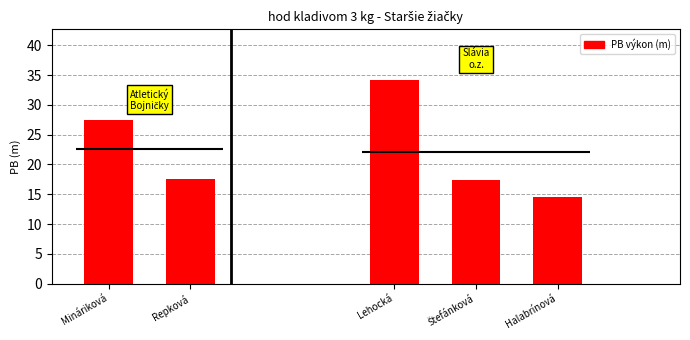

What position from the right is Mináriková?

5